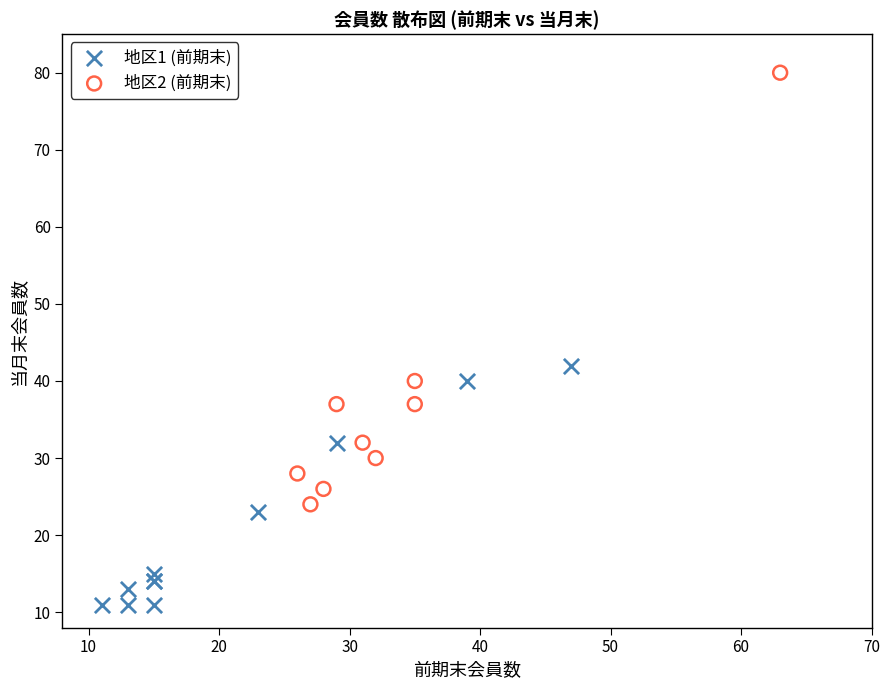

Which series contains the lowest Y value?

地区1 (前期末)